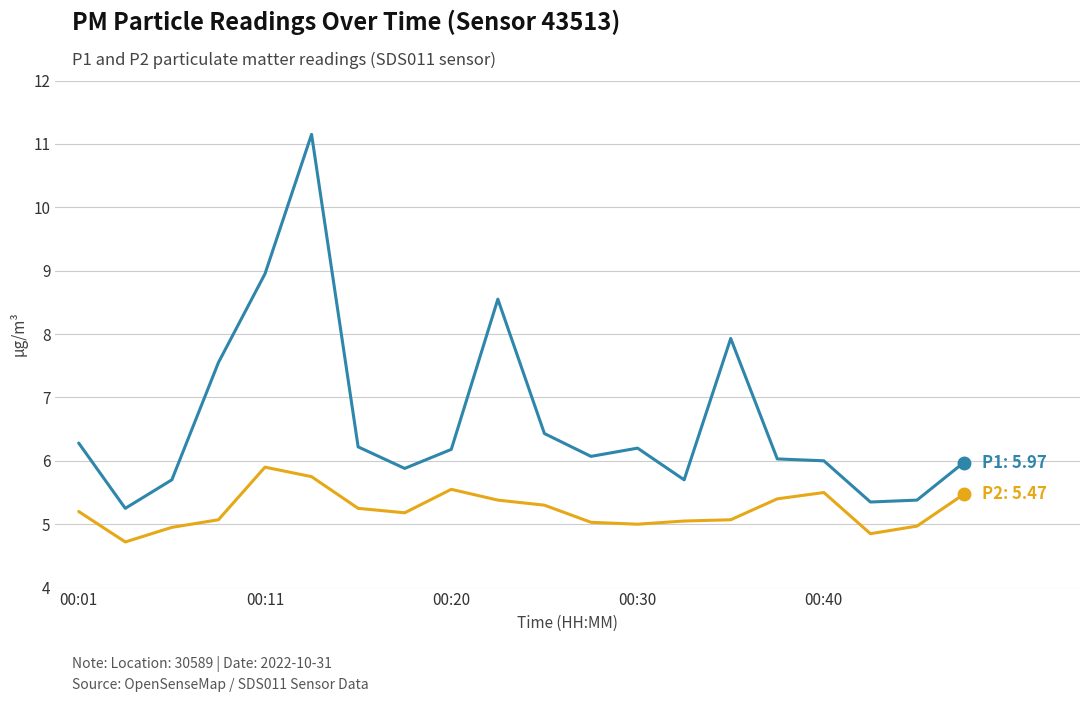

What is the maximum value shown in the chart?

11.2